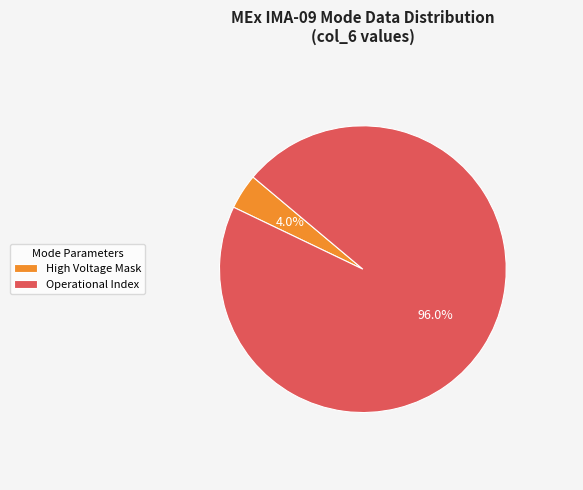

Between High Voltage Mask and Operational Index, which is larger?

Operational Index